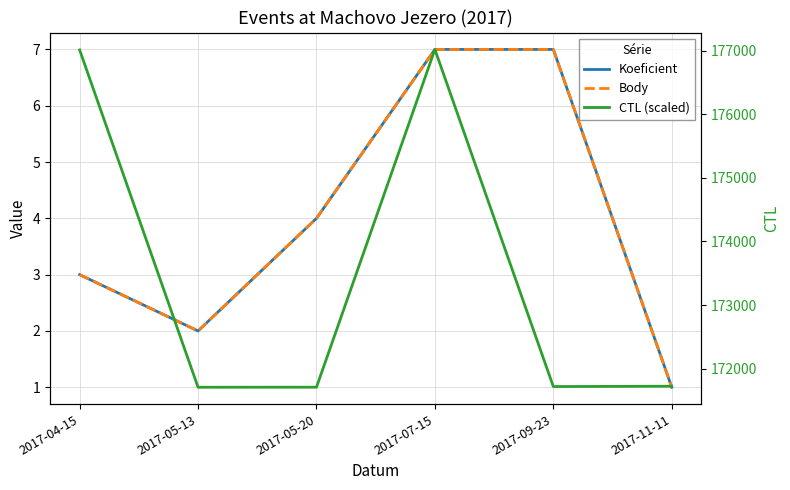

In Koeficient, how many points are lower than both neighbors (excluding endpoints)?

1